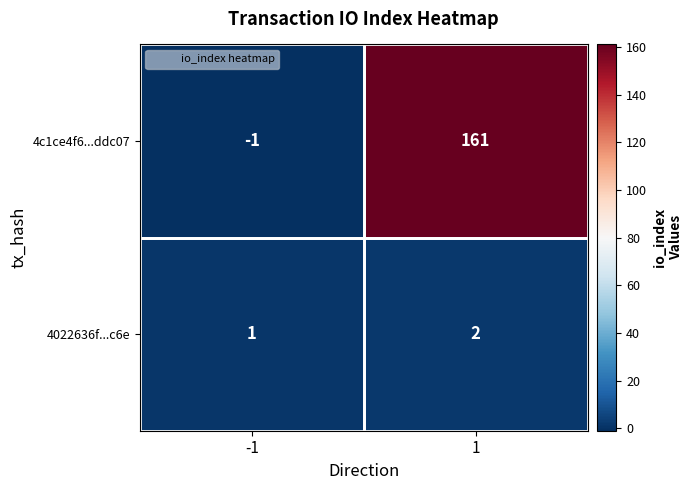

Which series changed the most between -1 and 1?

4c1ce4f6...ddc07